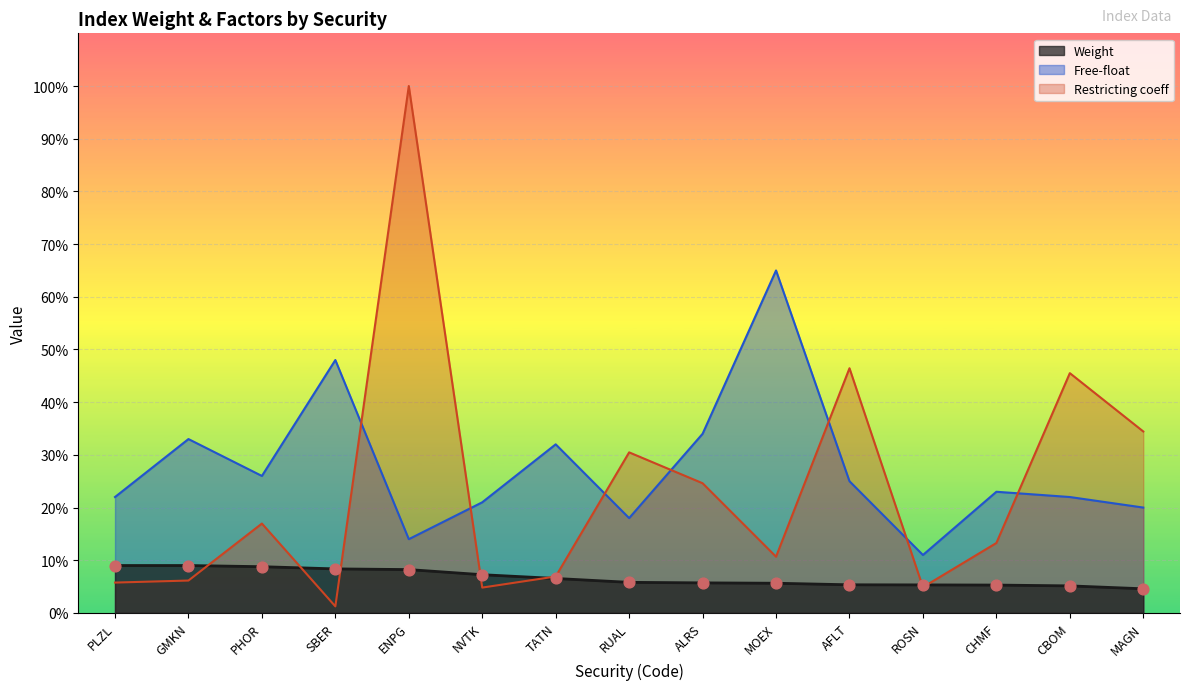

Which series has the largest Y range (max minus min)?

Restricting